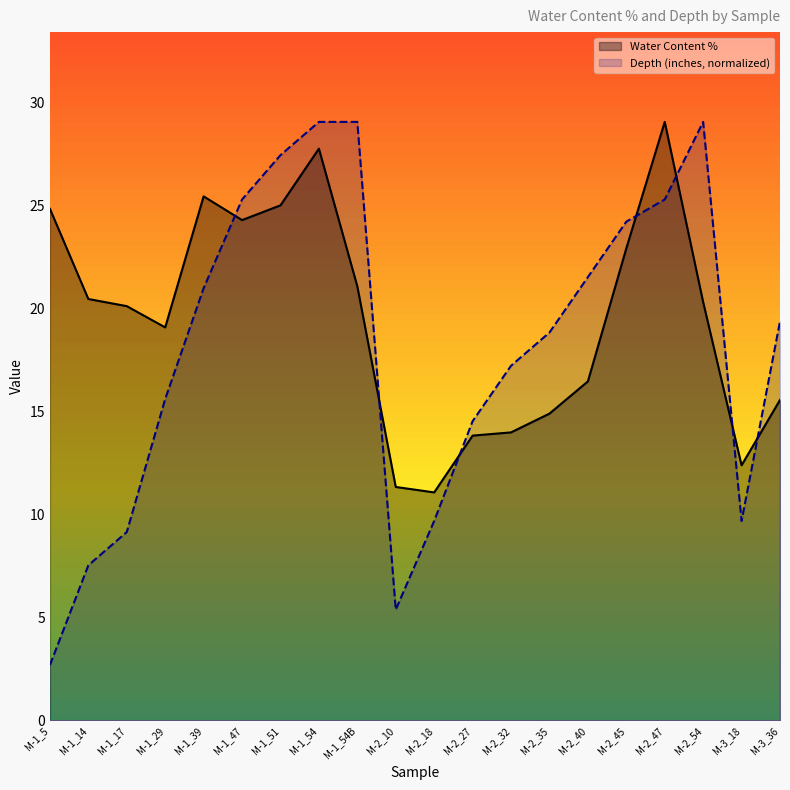

Is the value of Water Content % at M-2_10 greater than the value of Depth (inches) at M-1_54B?

No